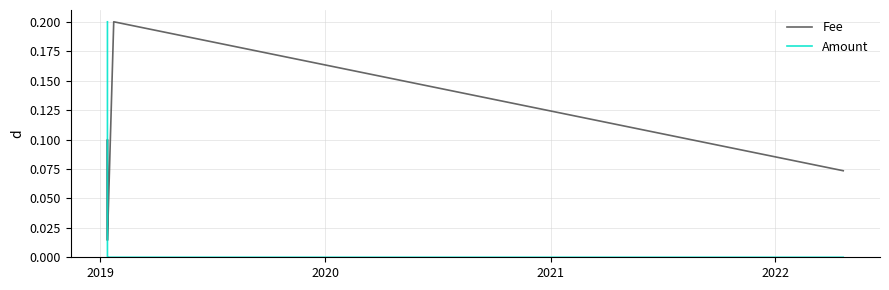

Does the chart have visible grid lines?

Yes